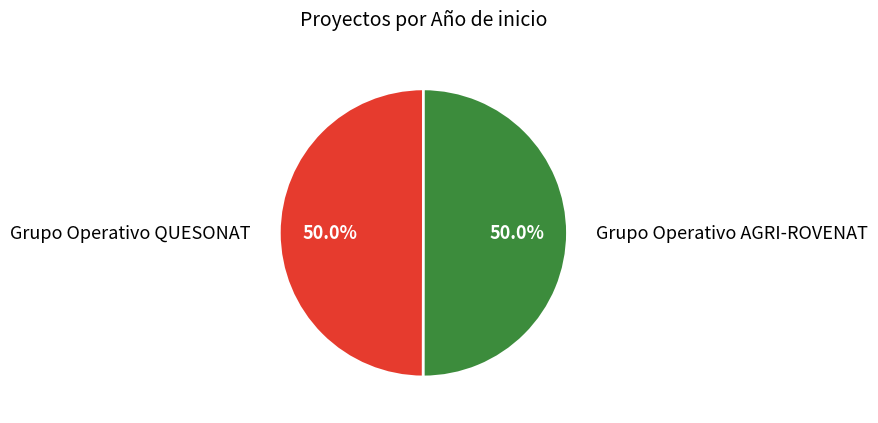

How many segments does this pie chart have?

2